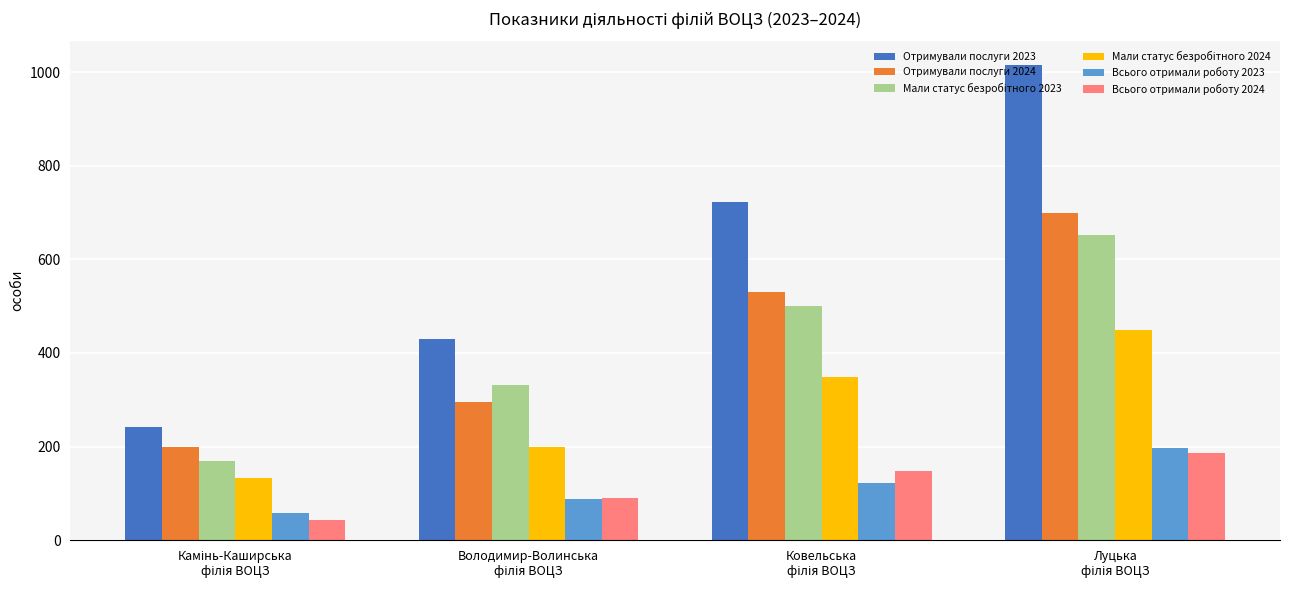

Does the chart contain stacked bars?

No